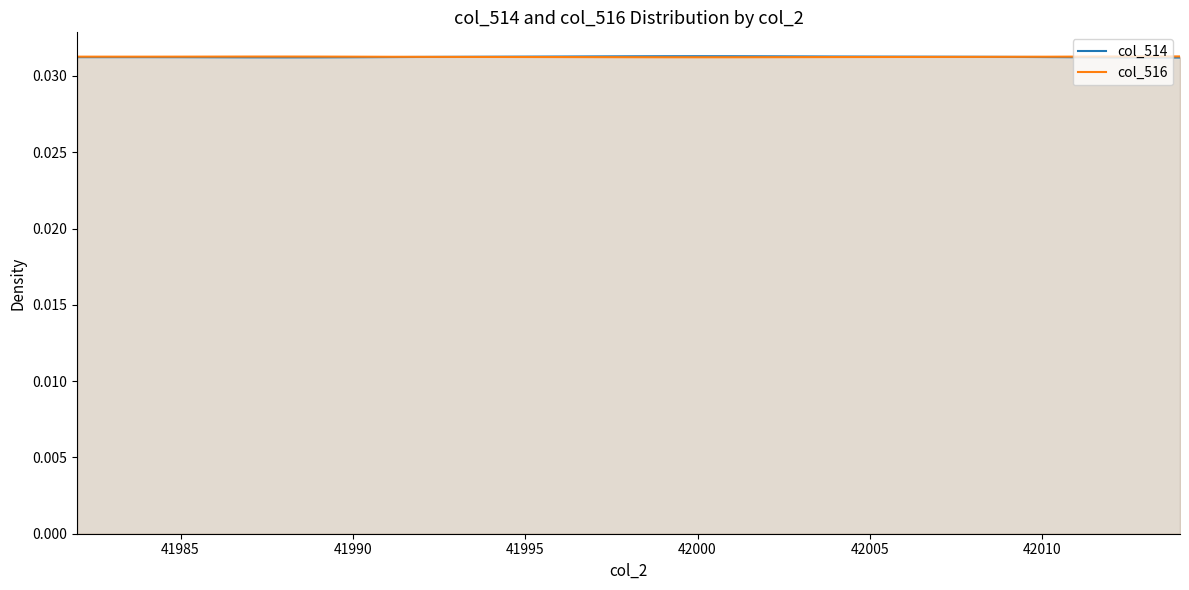

At how many categories does at least one series exceed 0?

33